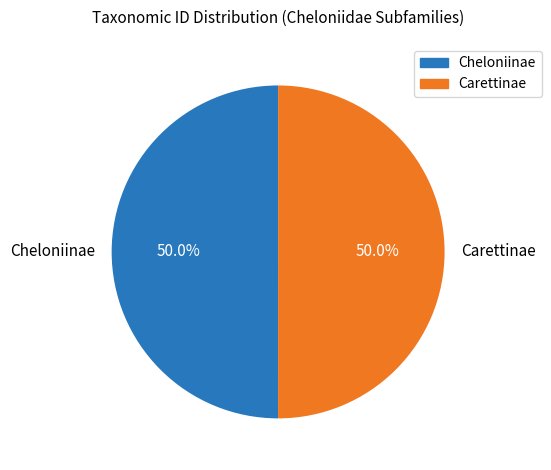

What percentage do Cheloniinae and Carettinae together represent?

100.0%